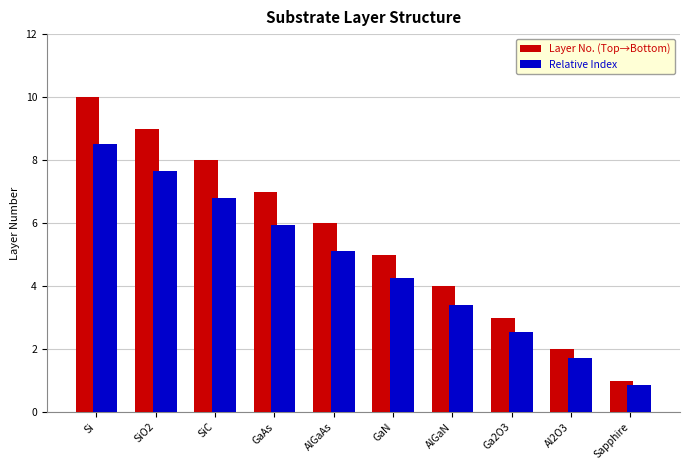

Is it true that Layer No. (Top→Bottom) equals 2.4 at AlGaAs?

False